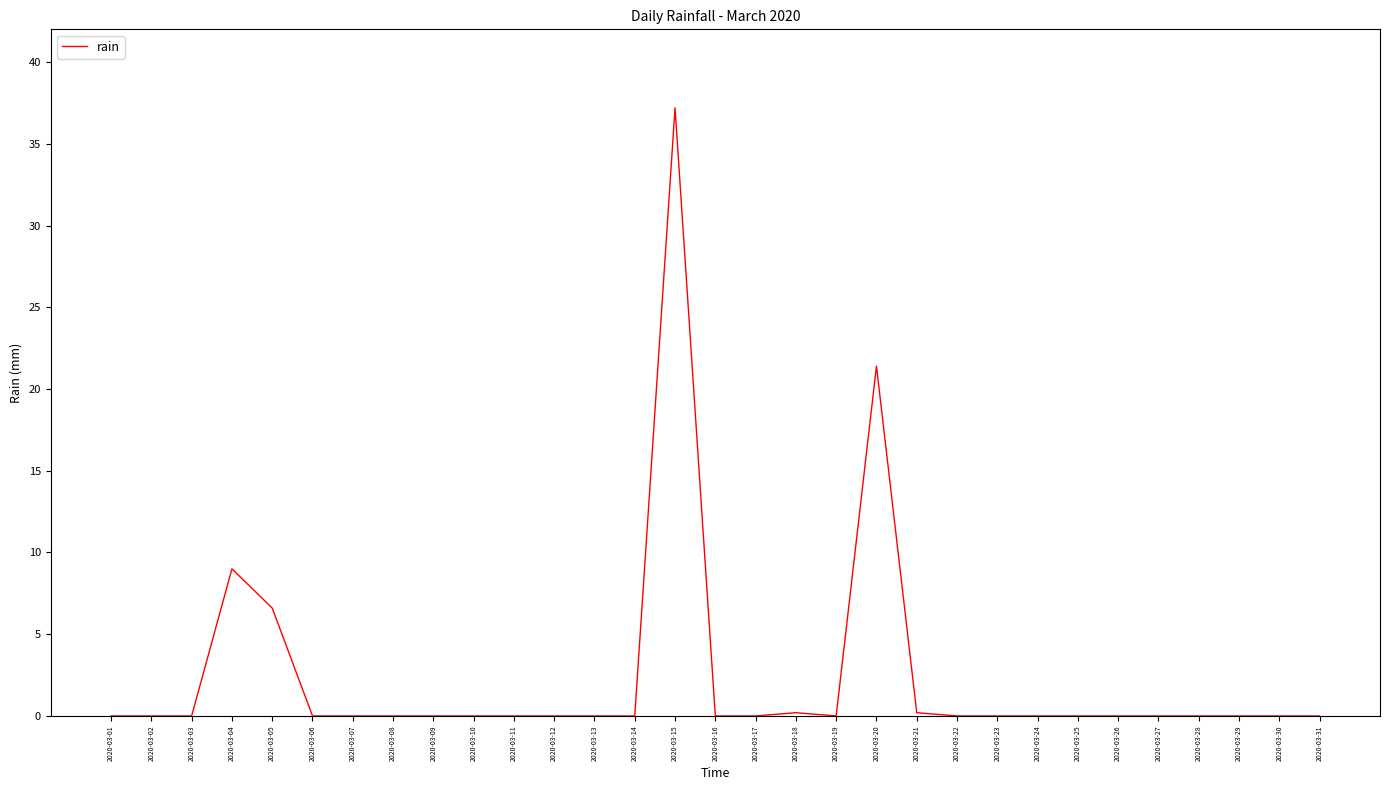

Which label corresponds to the largest value in the chart?

2020-03-15